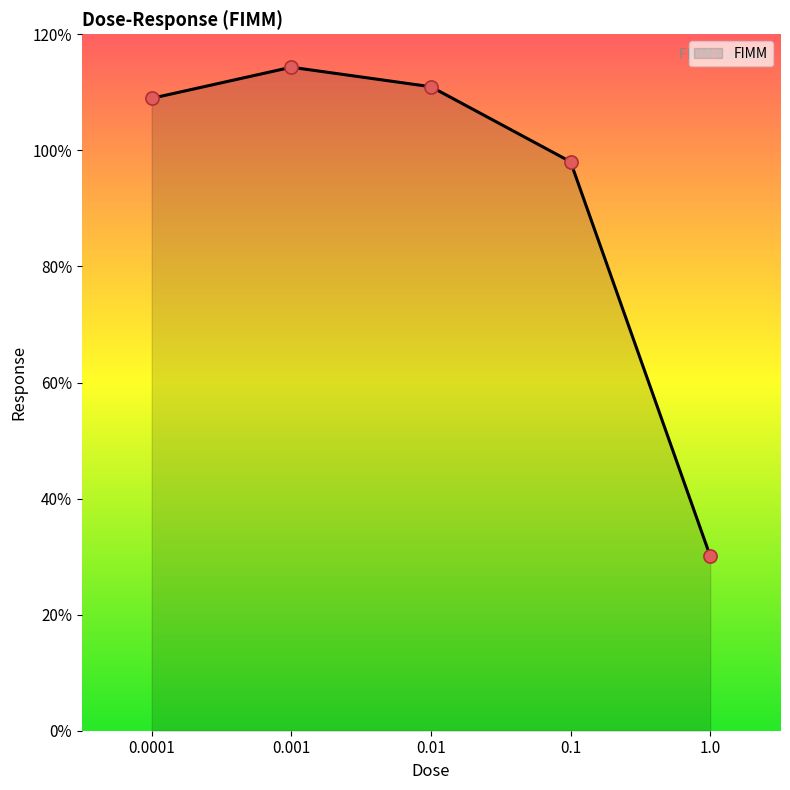

What is the change in value from 0.0001 to 0.1?

-10.9